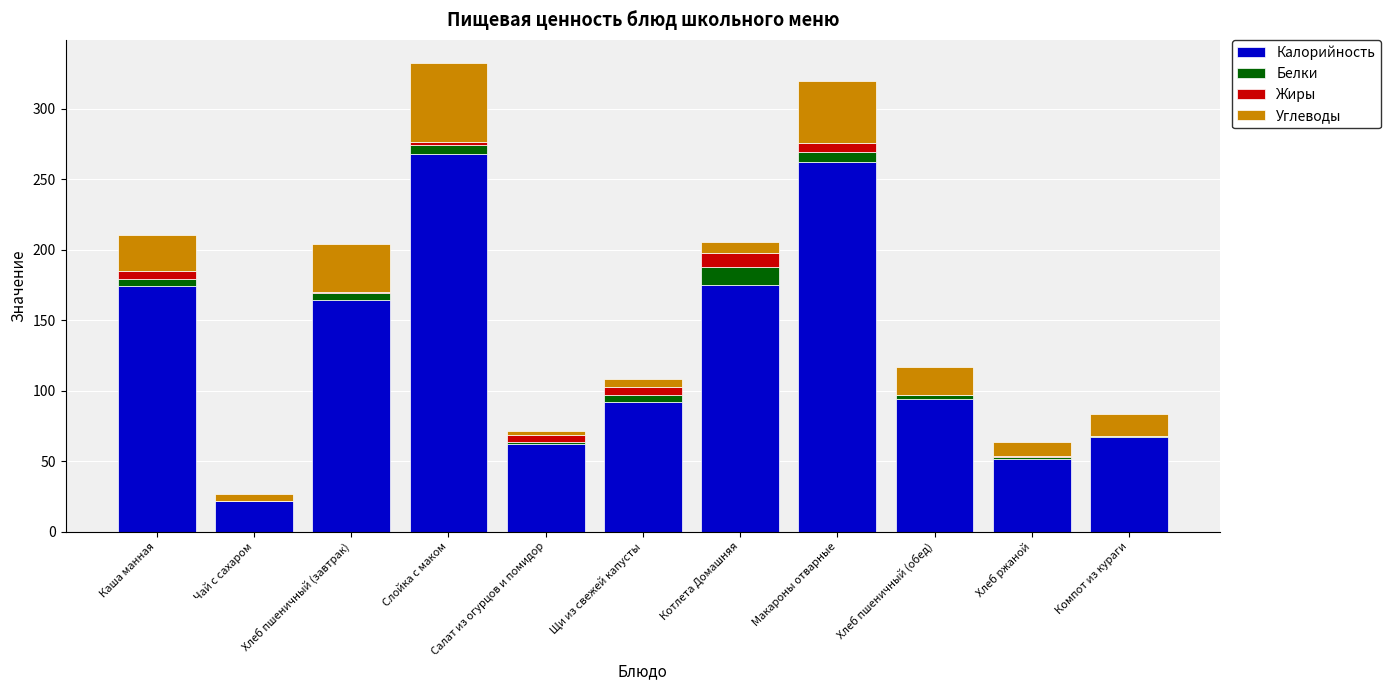

Where is Калорийность nearest to the value 144?

Хлеб пшеничный (завтрак)